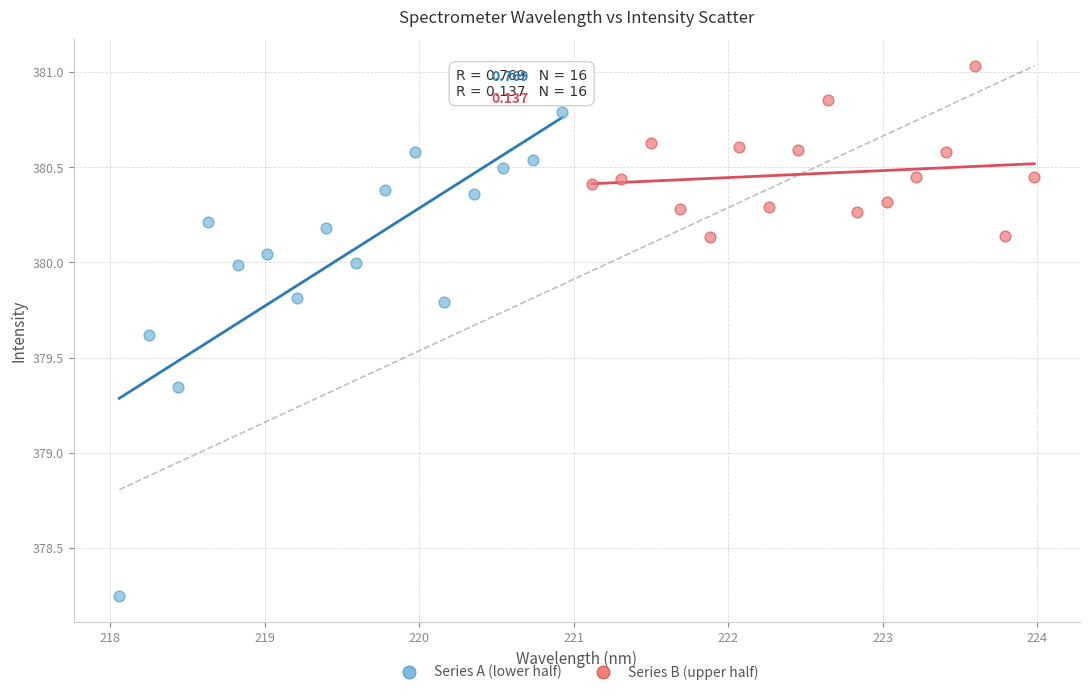

Which series has the widest spread of Y values?

Series A (lower half)